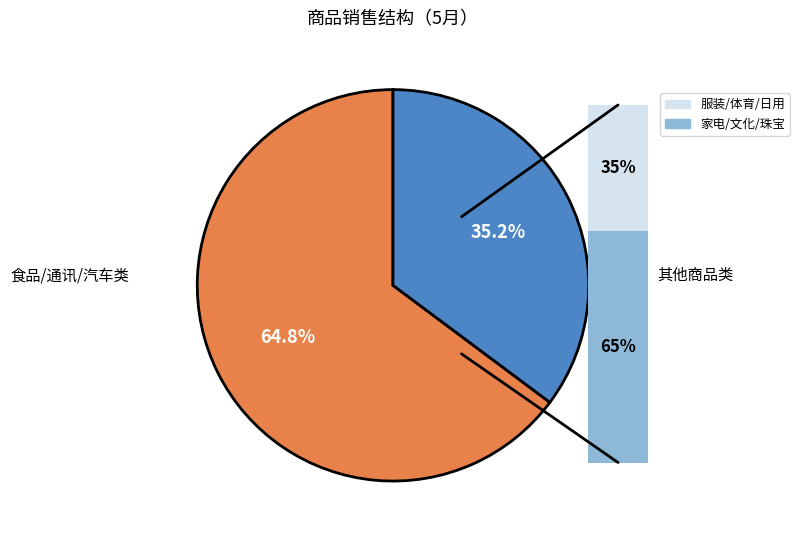

Combined, do 通讯器材类 and 食品饮料烟酒类 account for over 50%?

No